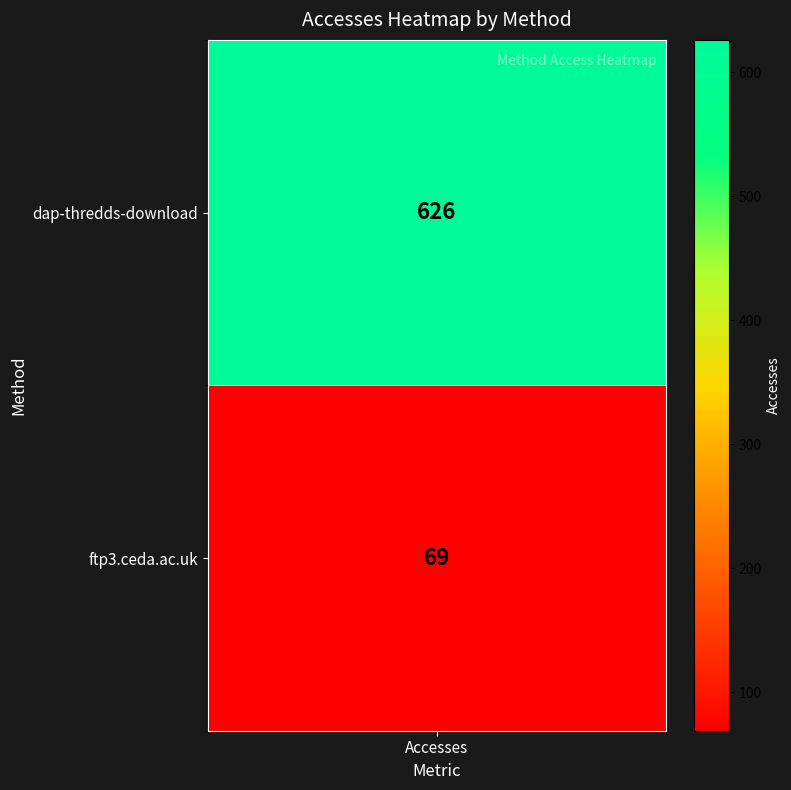

What is the difference between the maximum and minimum values?

557